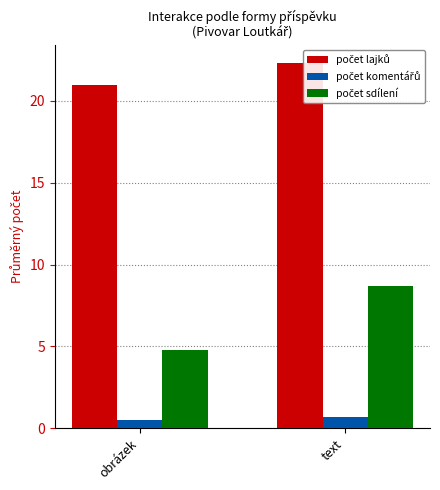

Rank the series by their maximum value, from highest to lowest.

počet lajků, počet sdílení, počet komentářů